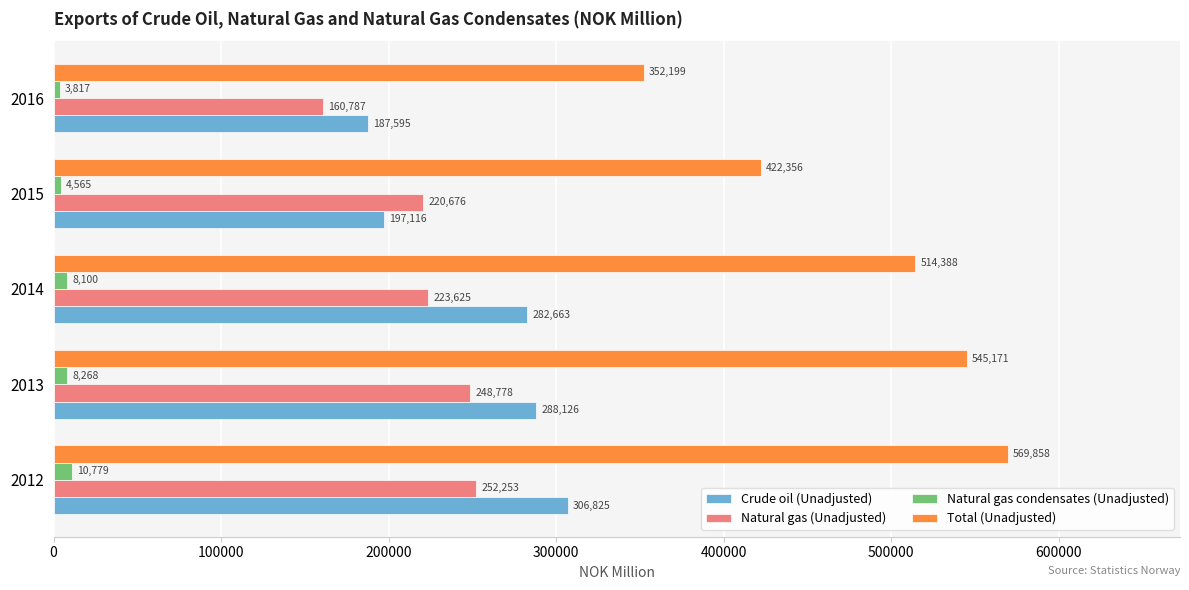

How many Total (Unadjusted) values are between 422356 and 545171?

3